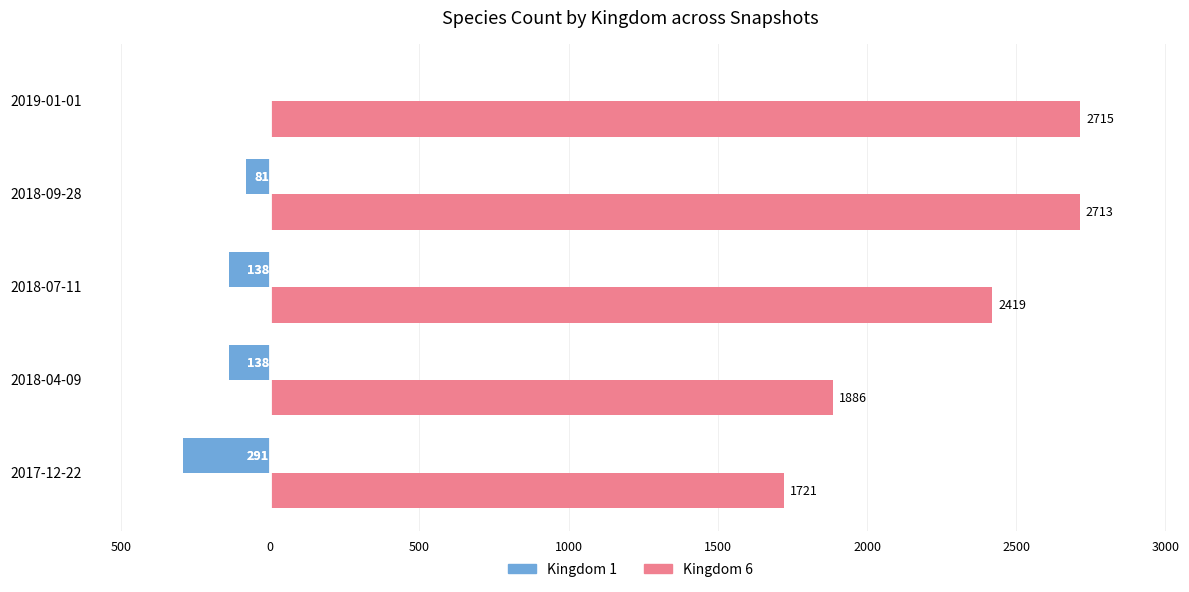

What are all the series names shown in the legend?

Kingdom 1, Kingdom 6